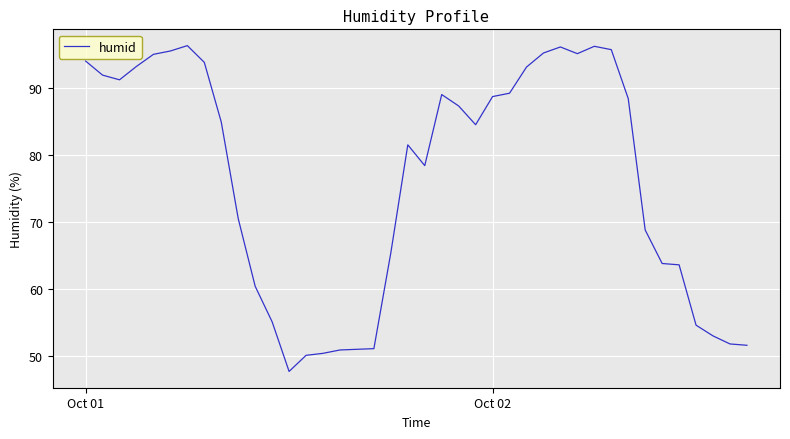

What is the difference between the maximum and minimum values?

48.6